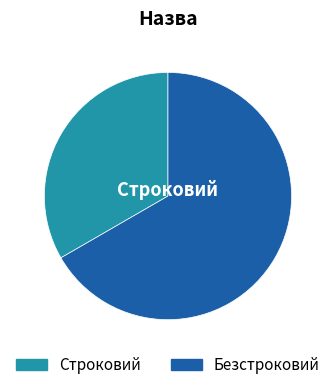

Which has a higher value, Строковий or Безстроковий?

Безстроковий